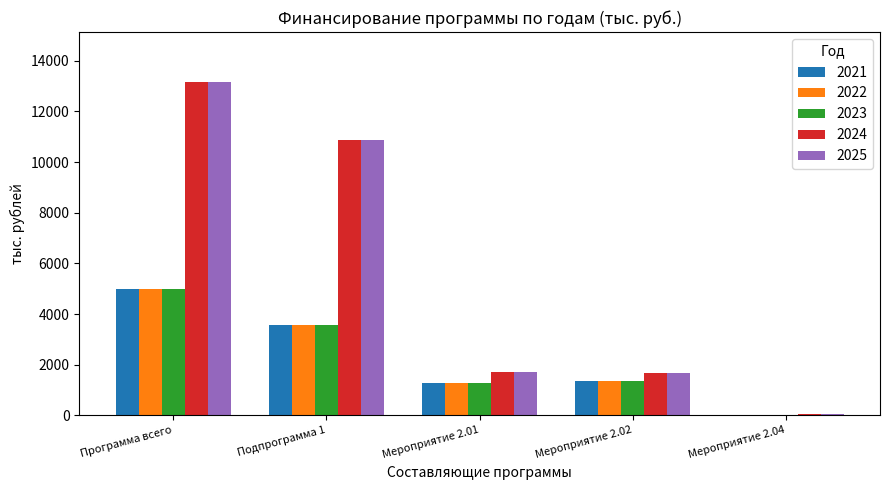

What is the spread (max minus min) of values at Мероприятие 2.02?

308